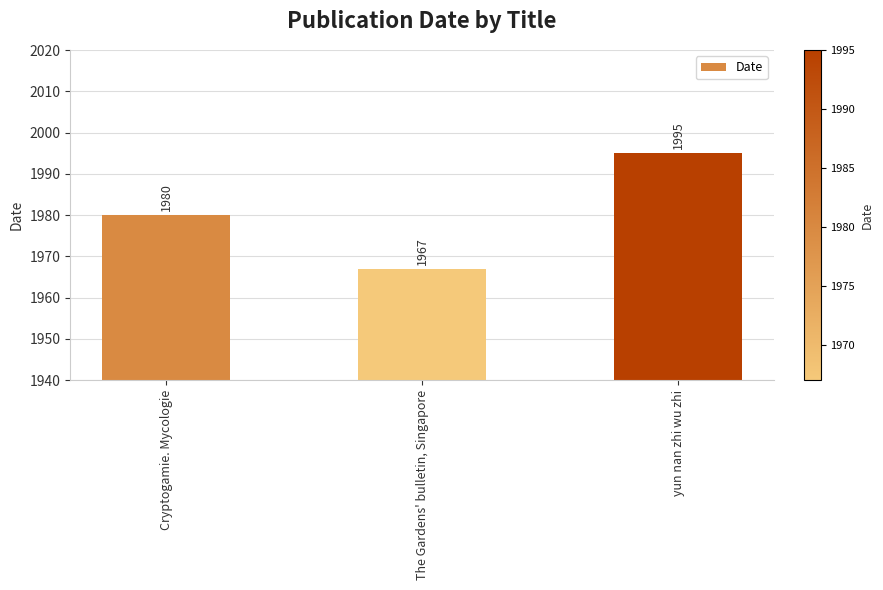

What is the ratio of the value at The Gardens' bulletin, Singapore to the value at Cryptogamie. Mycologie?

1.0